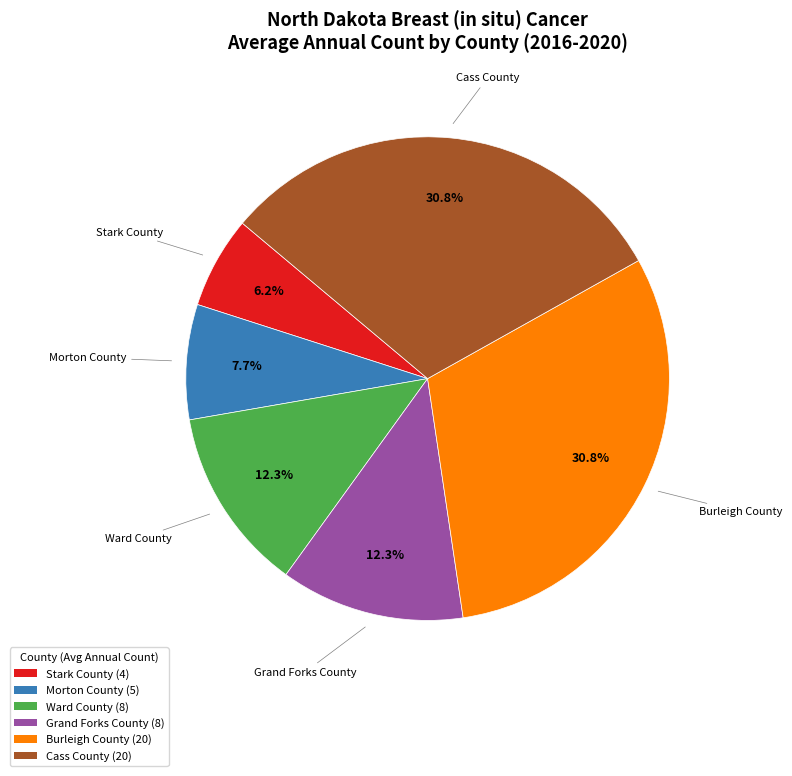

To the nearest percent, what is the combined percentage of Cass County and Burleigh County?

62%